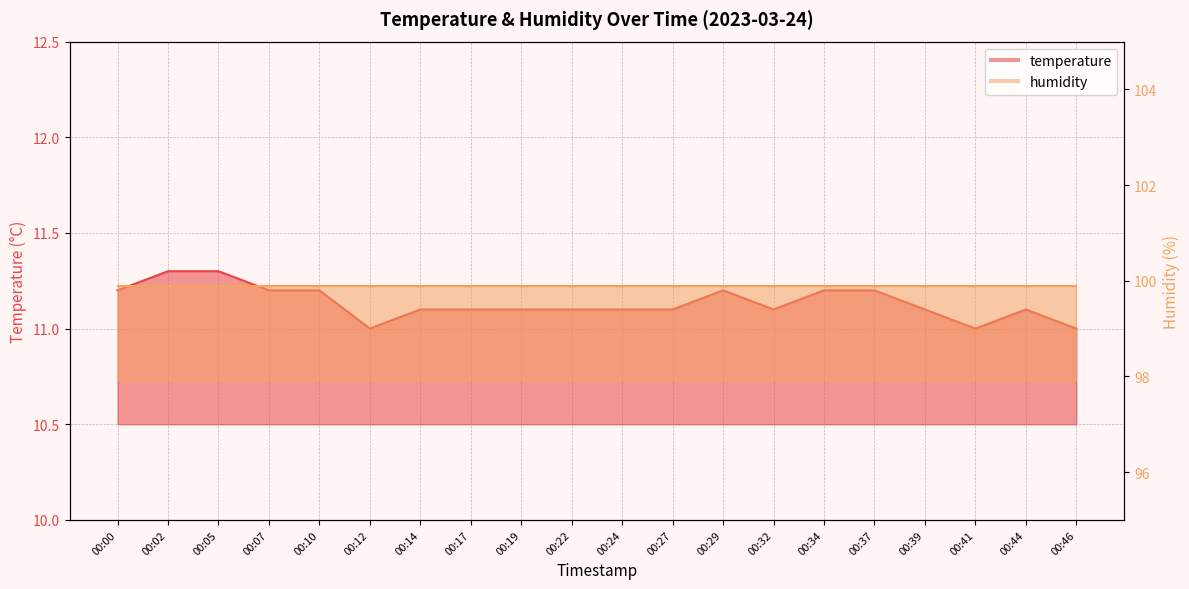

List the labels in order of value, largest first.

00:02, 00:05, 00:00, 00:07, 00:10, 00:29, 00:34, 00:37, 00:14, 00:17, 00:19, 00:22, 00:24, 00:27, 00:32, 00:39, 00:44, 00:12, 00:41, 00:46